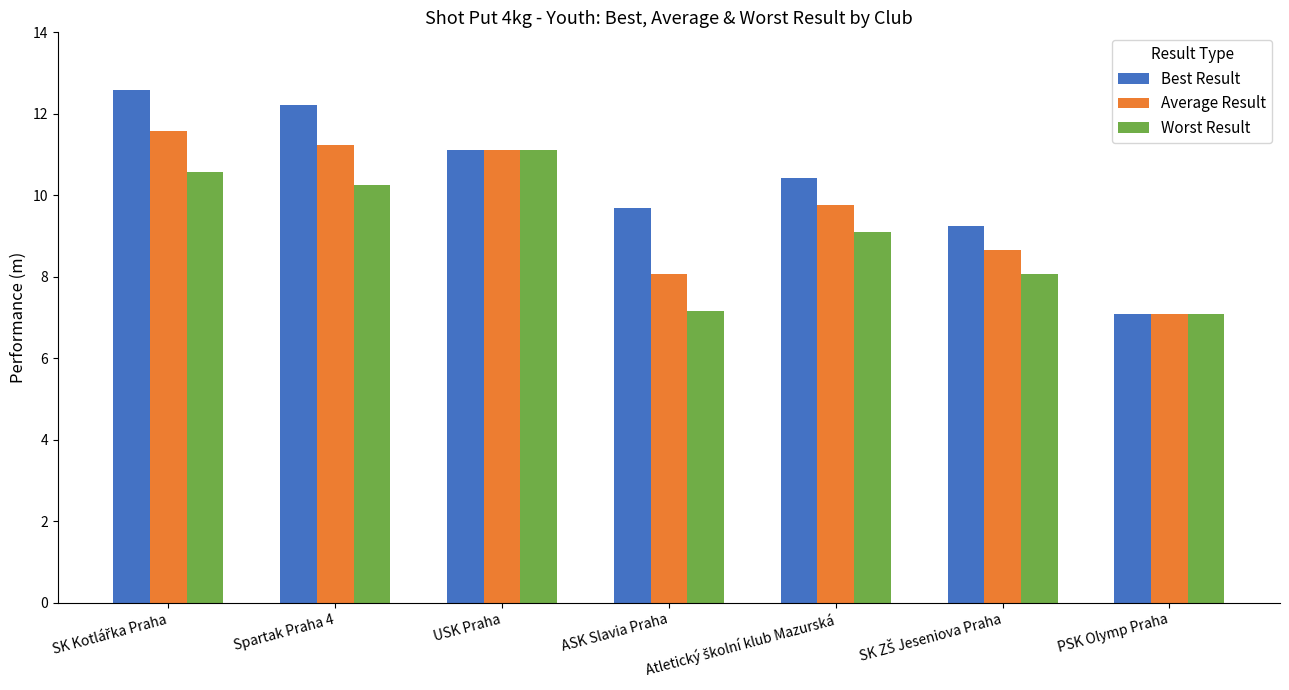

Which series has the widest spread of values?

Best Result